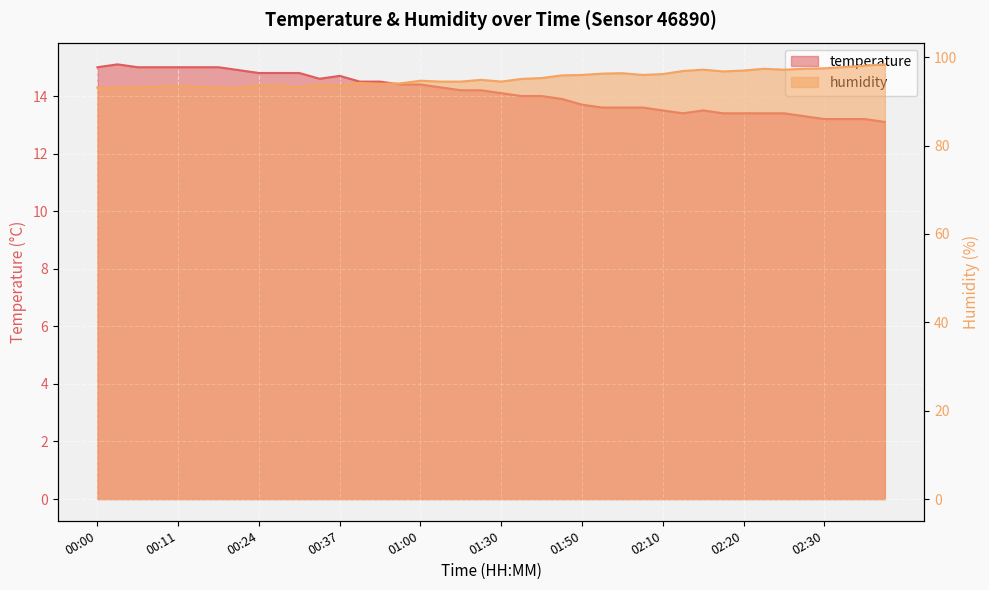

Which category has the highest value in the temperature series?

00:03